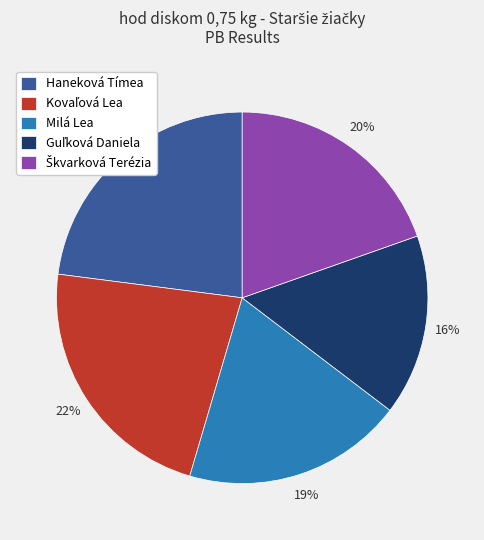

To the nearest percent, what is the difference between the largest and smallest slice percentages?

7%